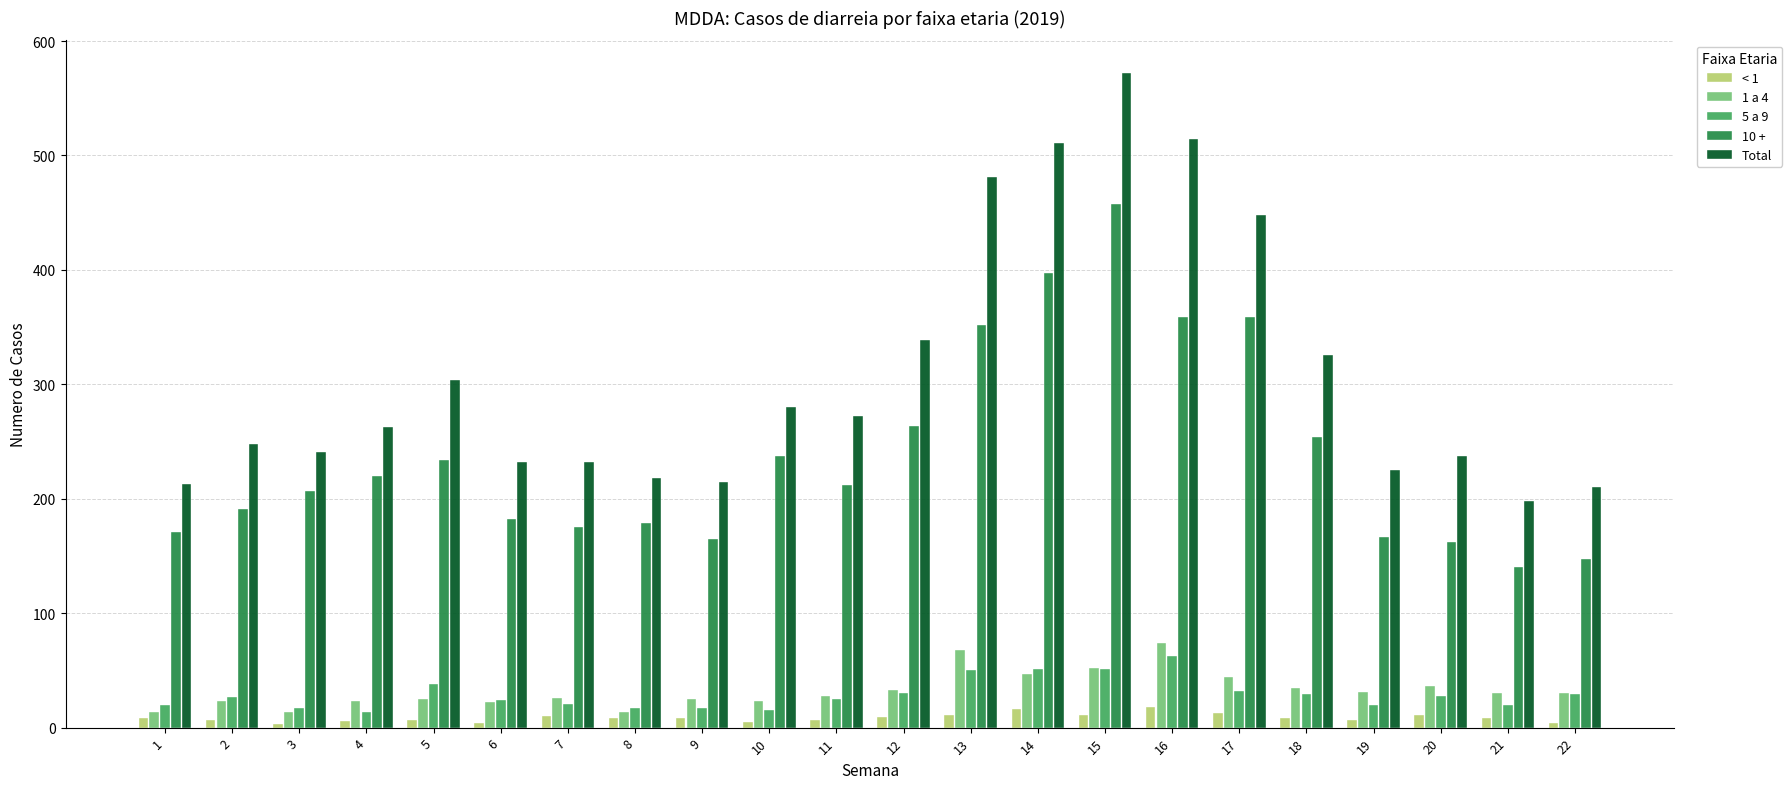

Is it true that 10 + equals 257 at 15?

False